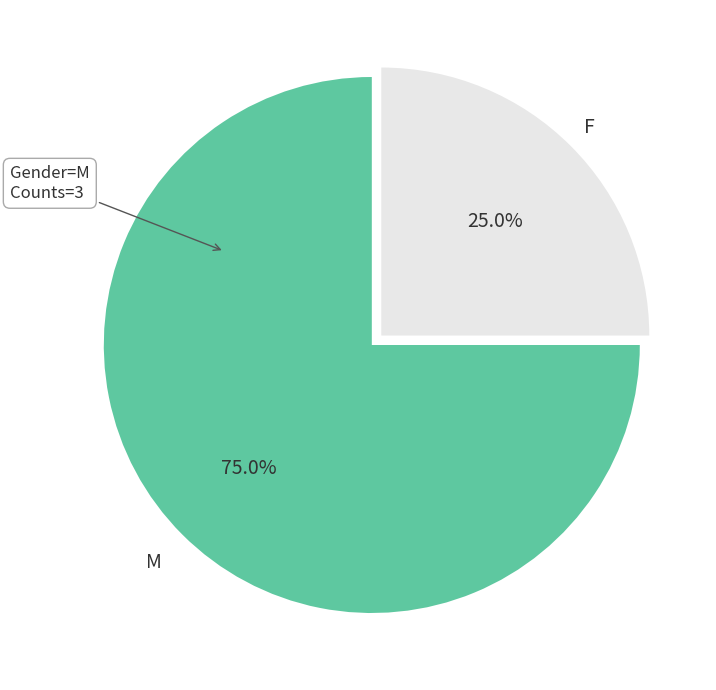

To the nearest percent, what percentage of the pie is F?

25%